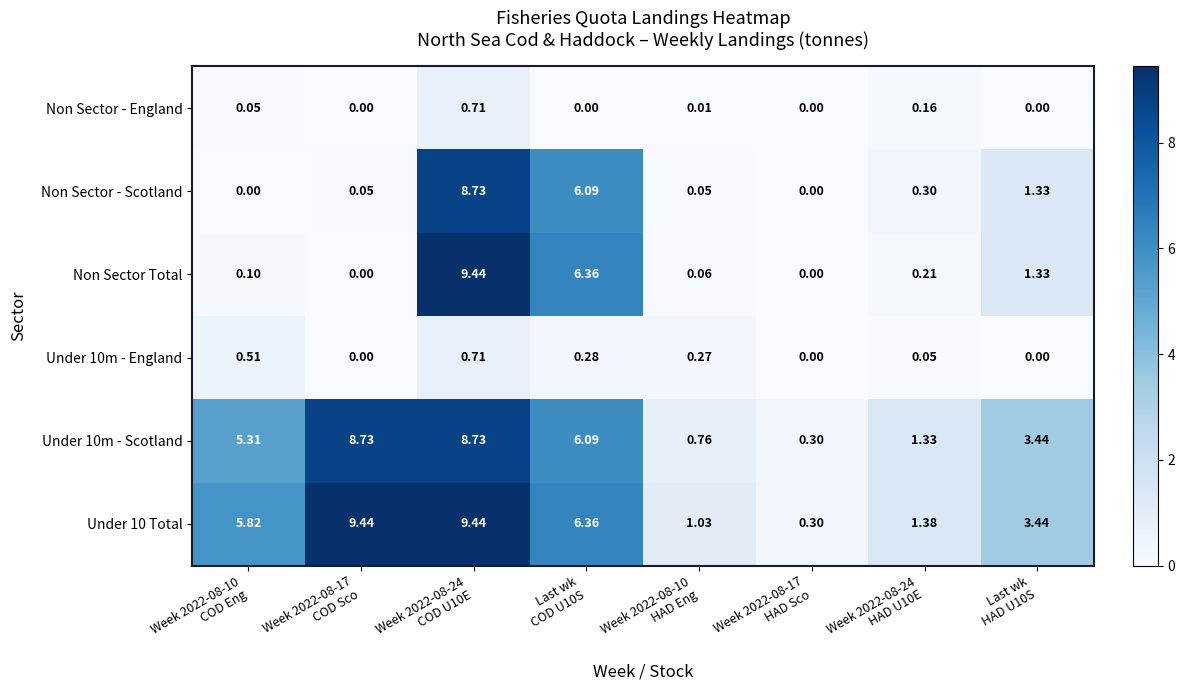

Which series has the largest range (max minus min)?

Non Sector Total